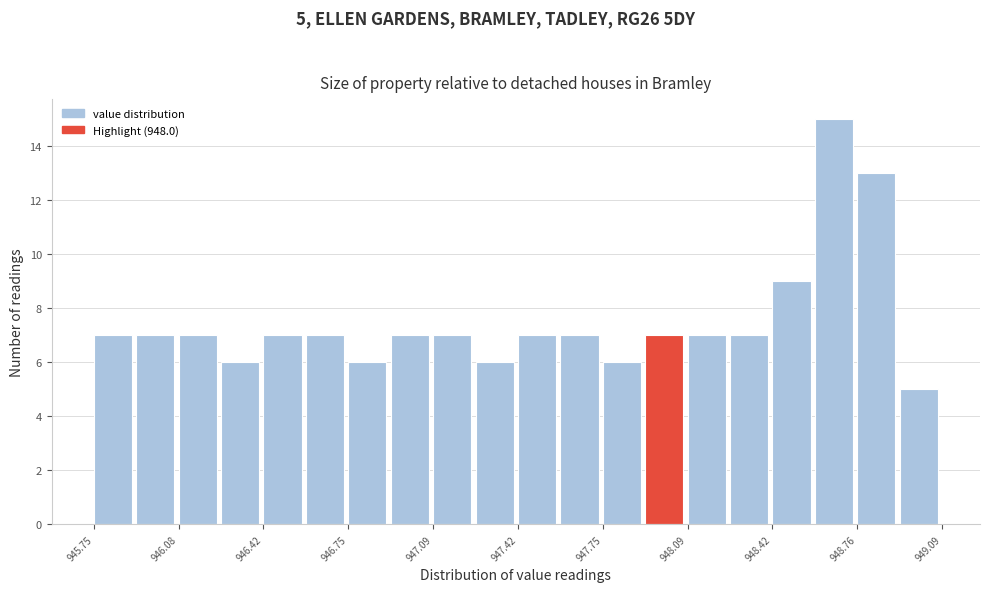

Read against the x-axis, roughly where is the centre of the tallest bar?

948.65